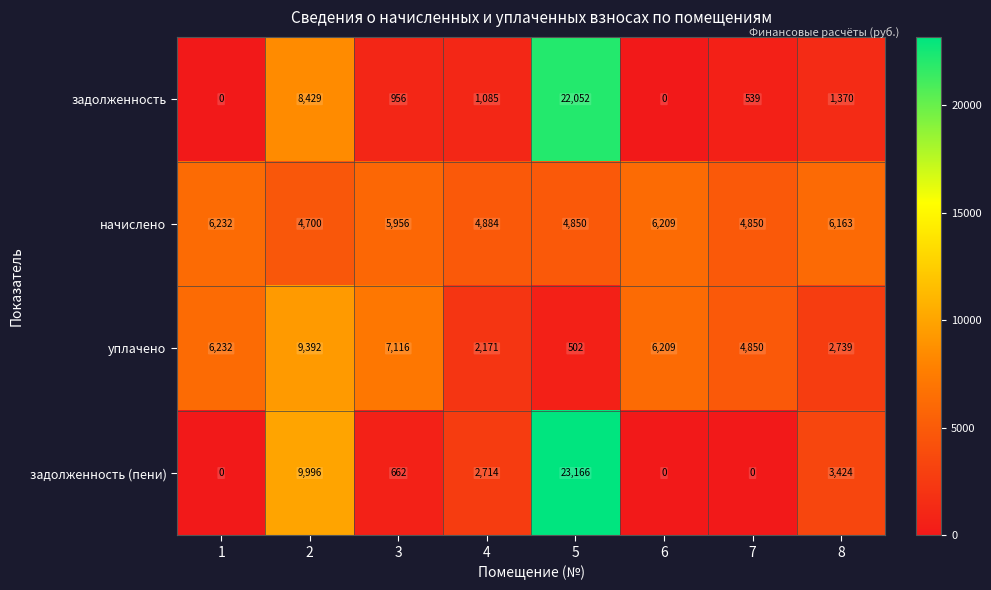

Read the начислено value at 8, to the nearest 10.

6160